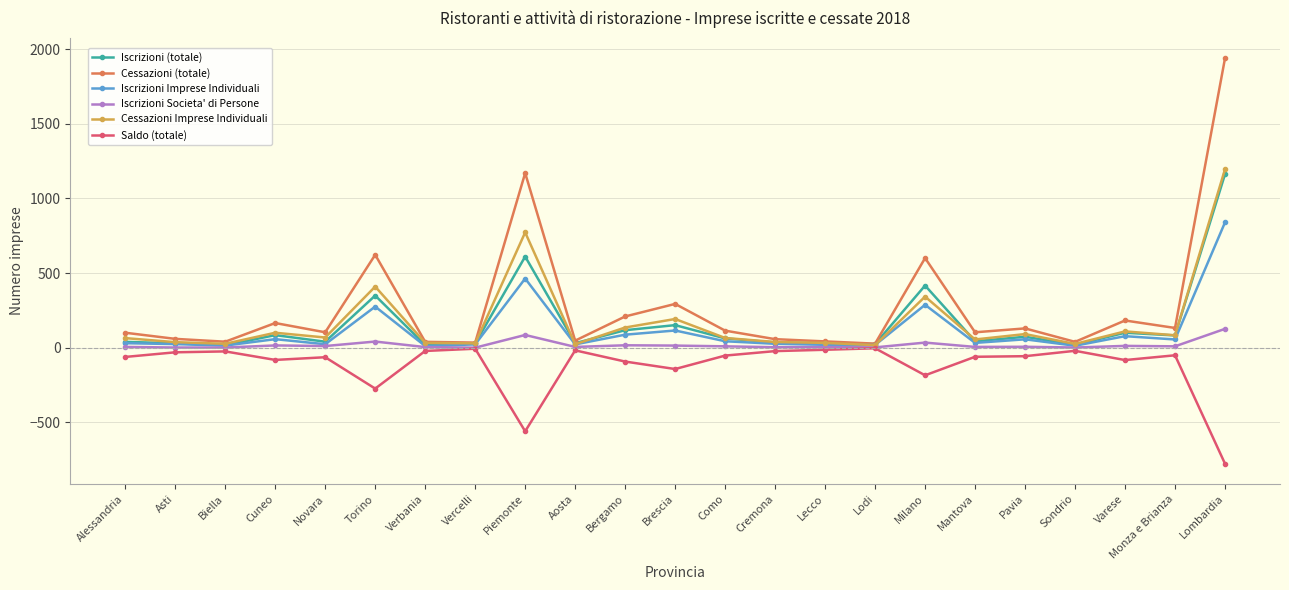

The Cessazioni (totale) series shows 276 at Cuneo. True or false?

False